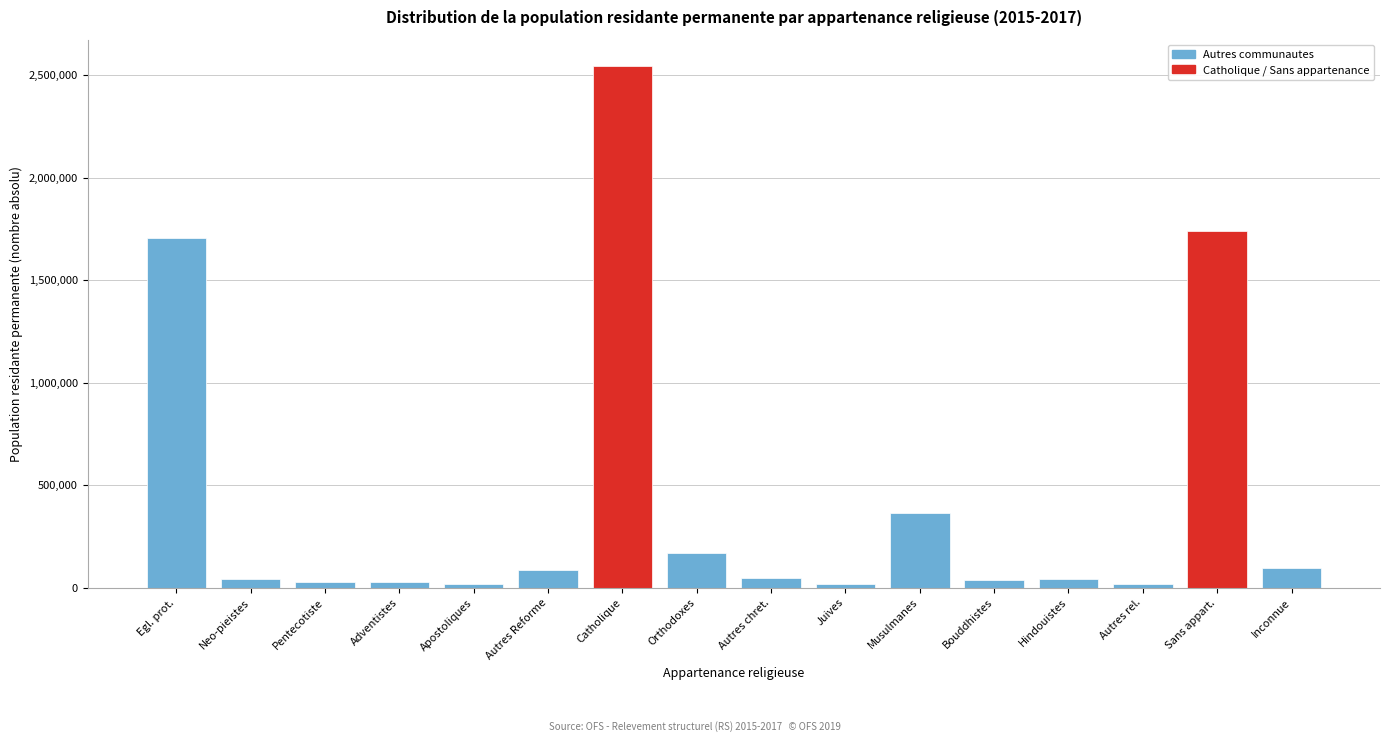

What is the sum of all values?

6975132.7